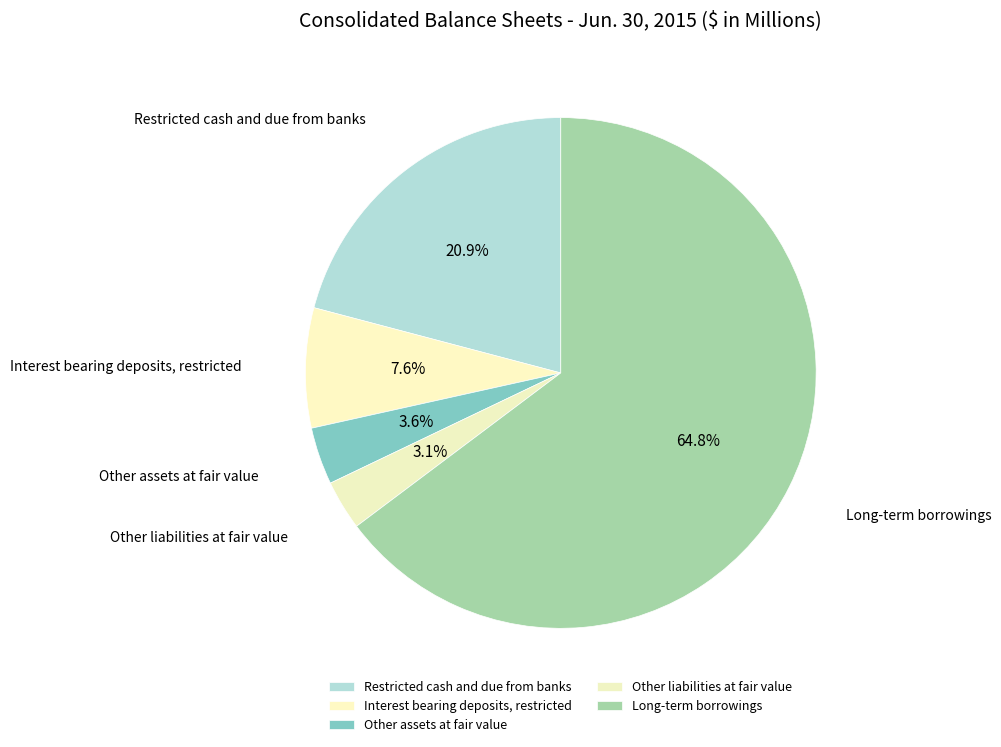

What is the total percentage of Restricted cash and due from banks and Other assets at fair value?

24.5%